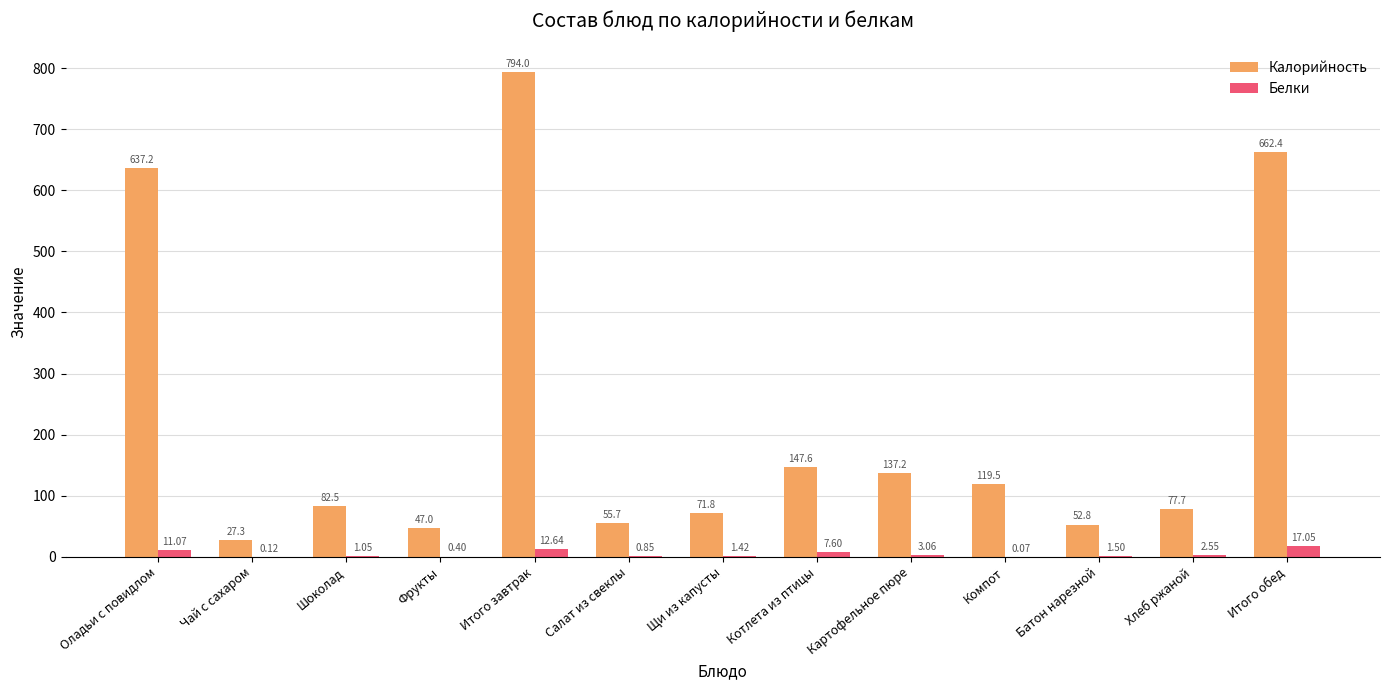

Where does the Белки series first go above 1?

Оладьи с повидлом